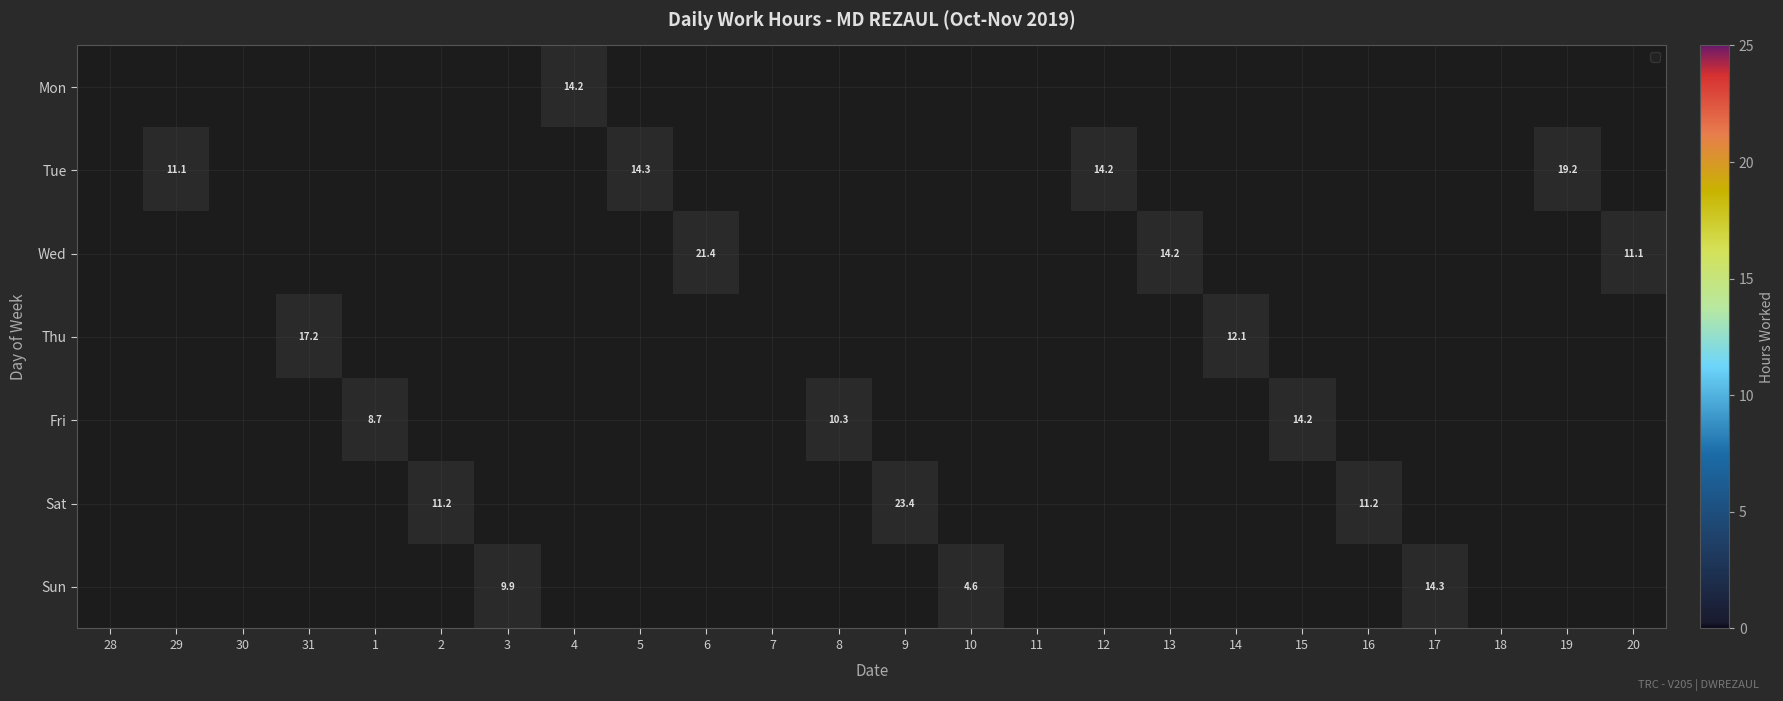

Between 13 and 15, which is larger?

13